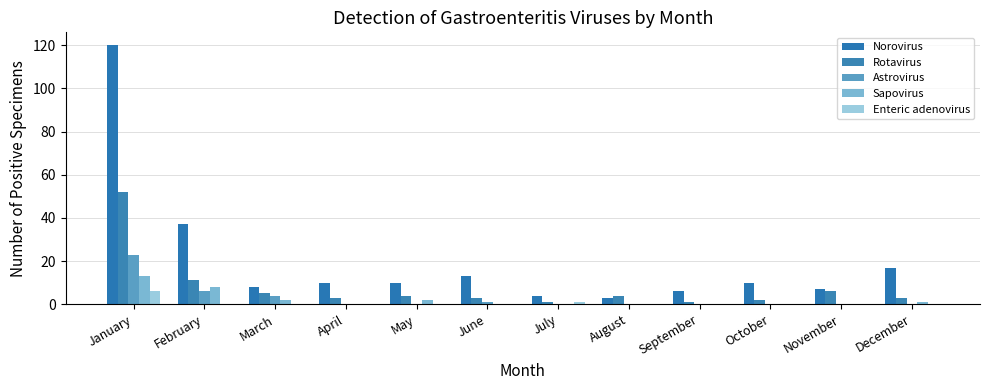

Does the chart contain stacked bars?

No